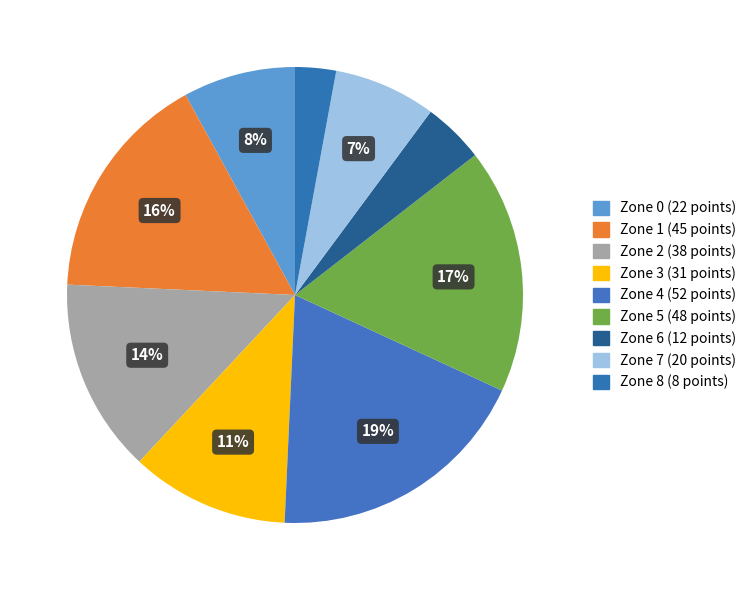

Does Zone 1 account for over 50% of the chart?

No